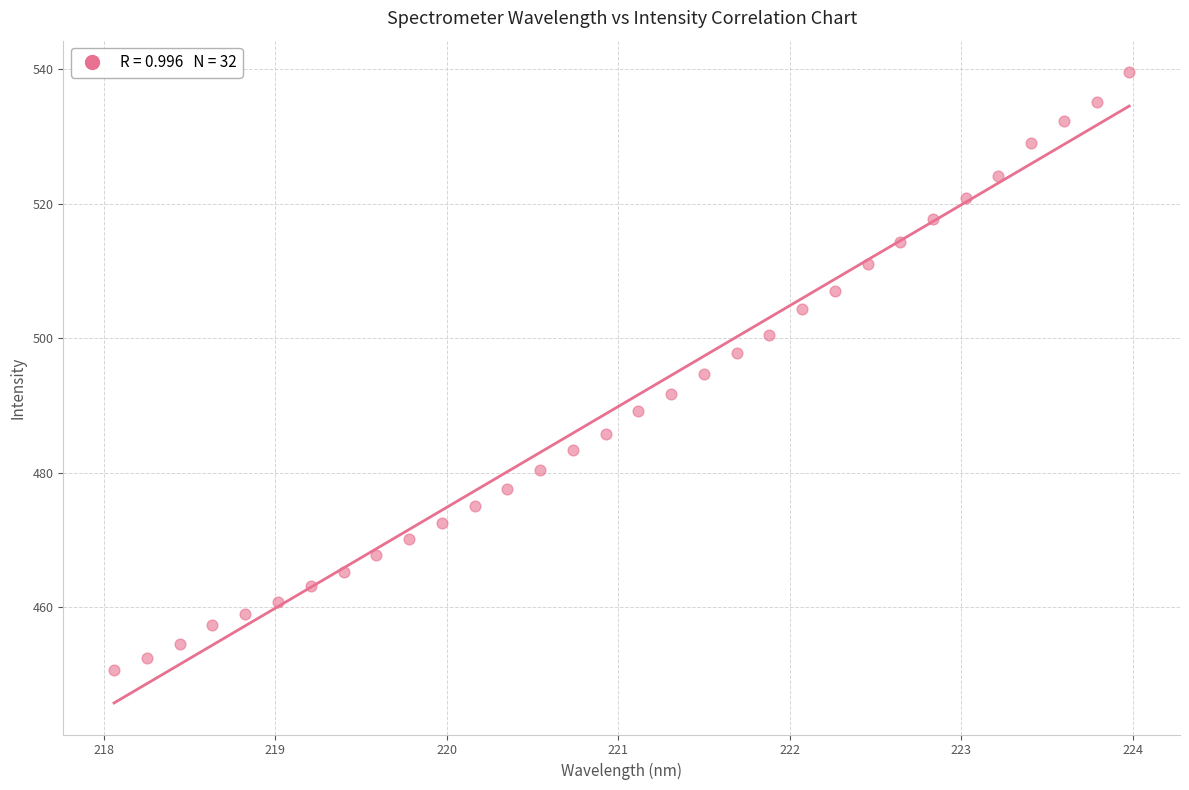

What is the range of X values (max minus min)?

5.9